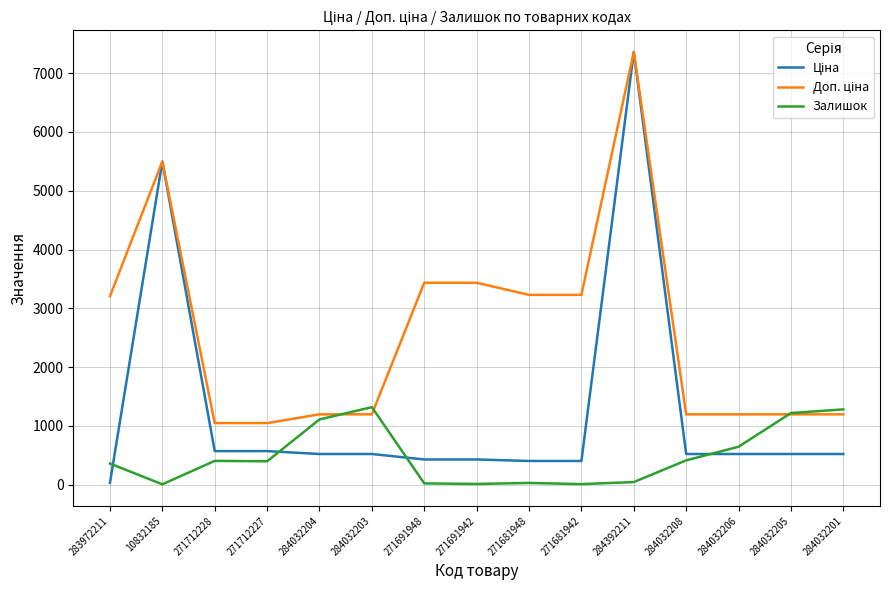

At which category is the sum across all series the highest?

284392211